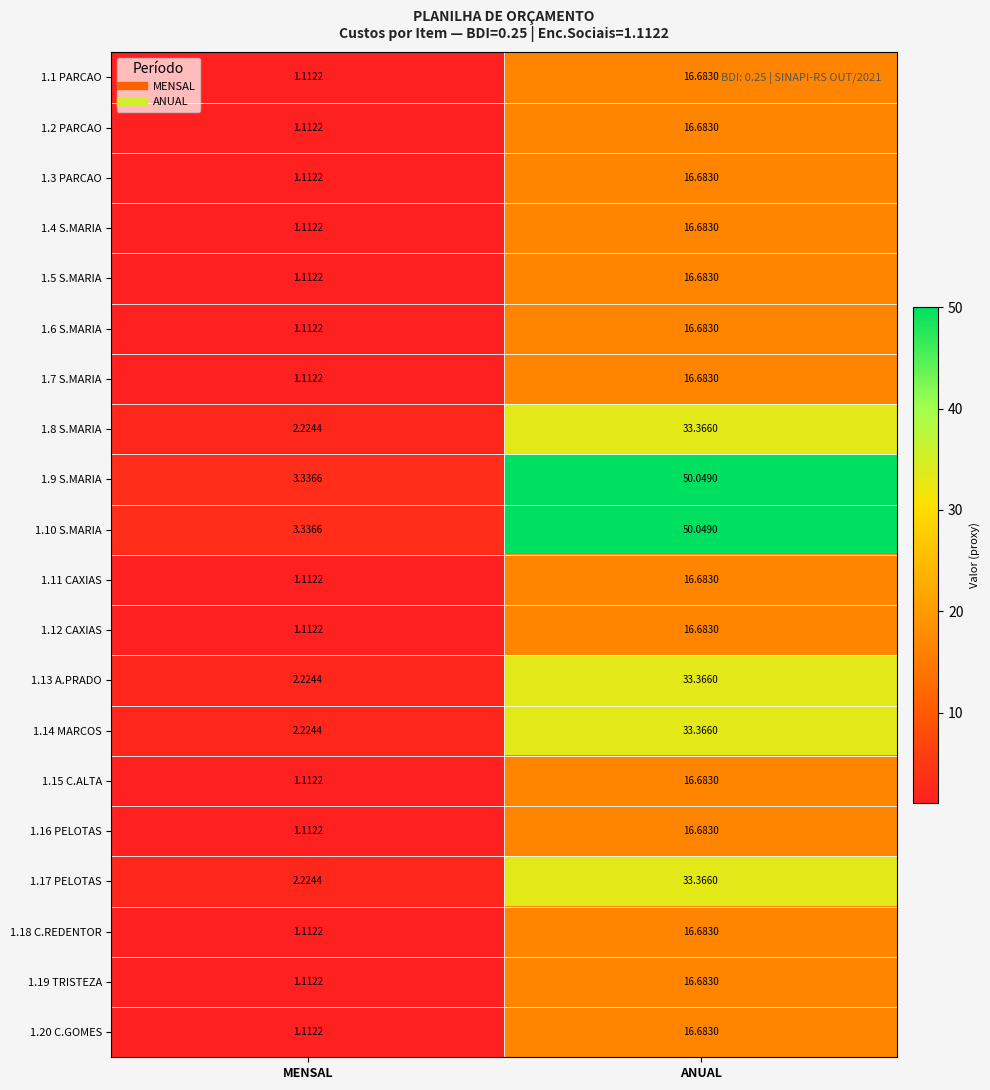

Which label corresponds to the smallest value in the chart?

MENSAL